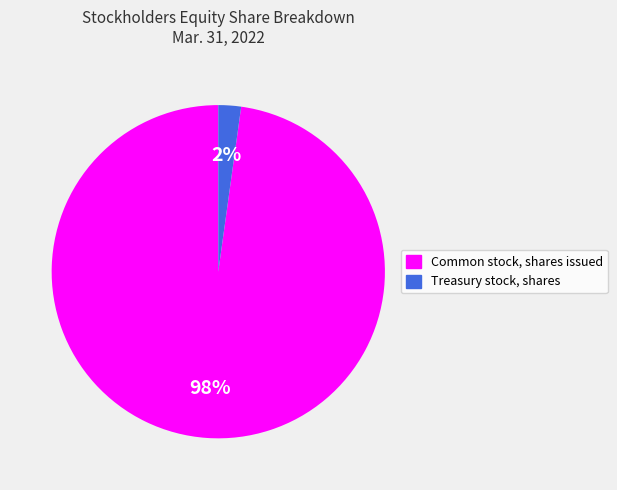

To the nearest percent, what percentage of the pie is Treasury stock, shares?

2%